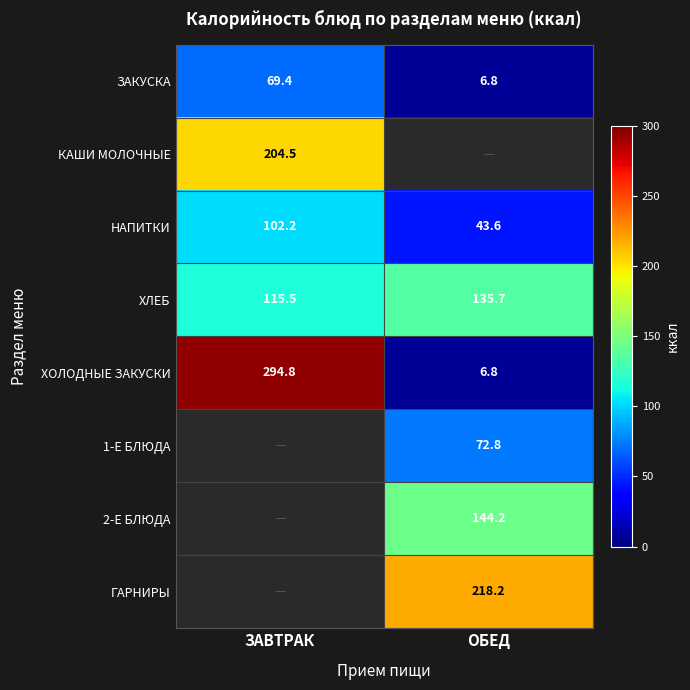

Rank the categories by ЗАКУСКА value from highest to lowest.

ЗАВТРАК, ОБЕД